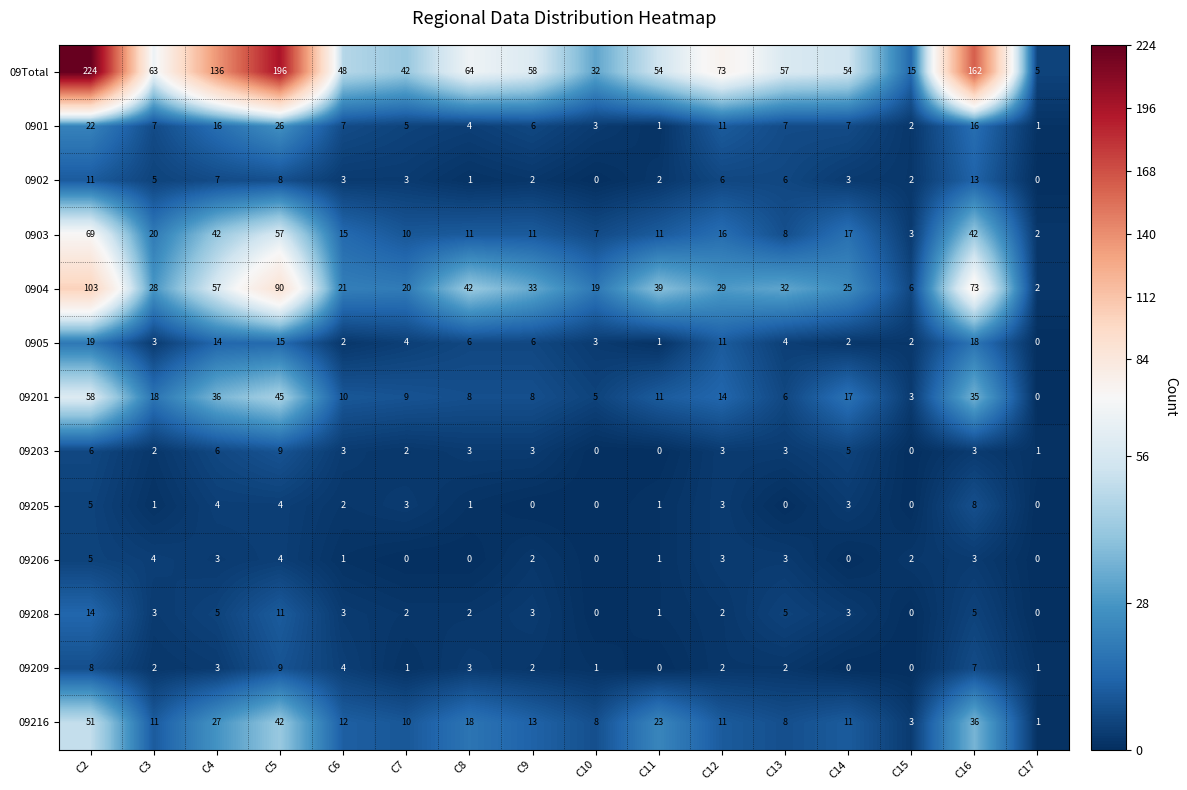

What is the sum of all 09216 values?

285